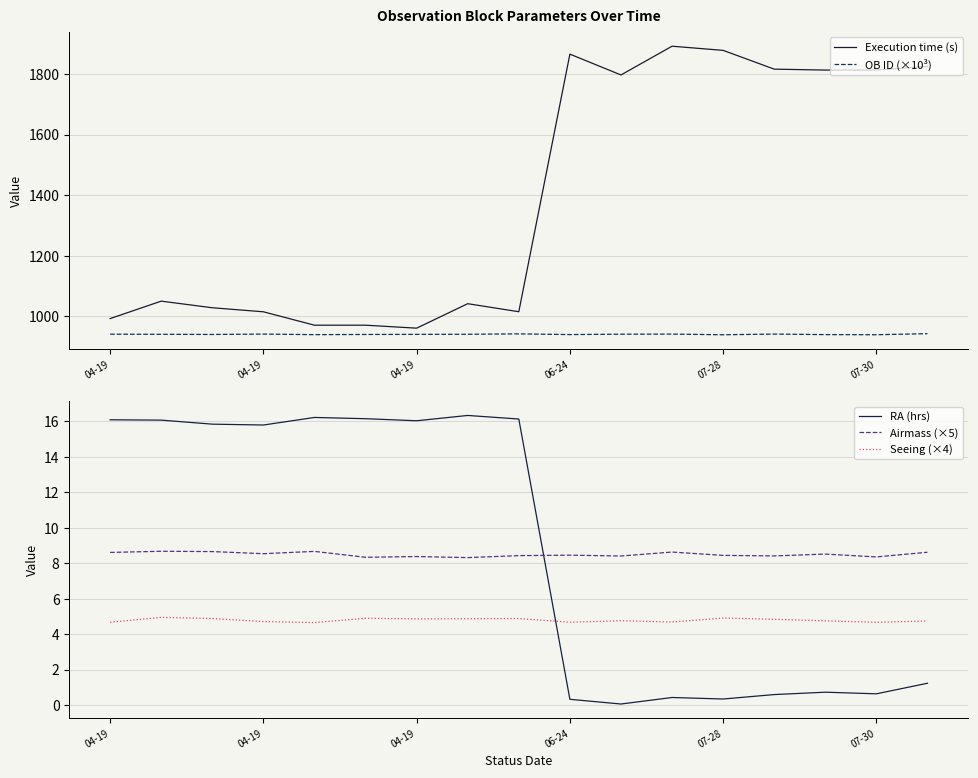

What is the difference between the second highest and minimum values in the Seeing (×4) series?

0.3